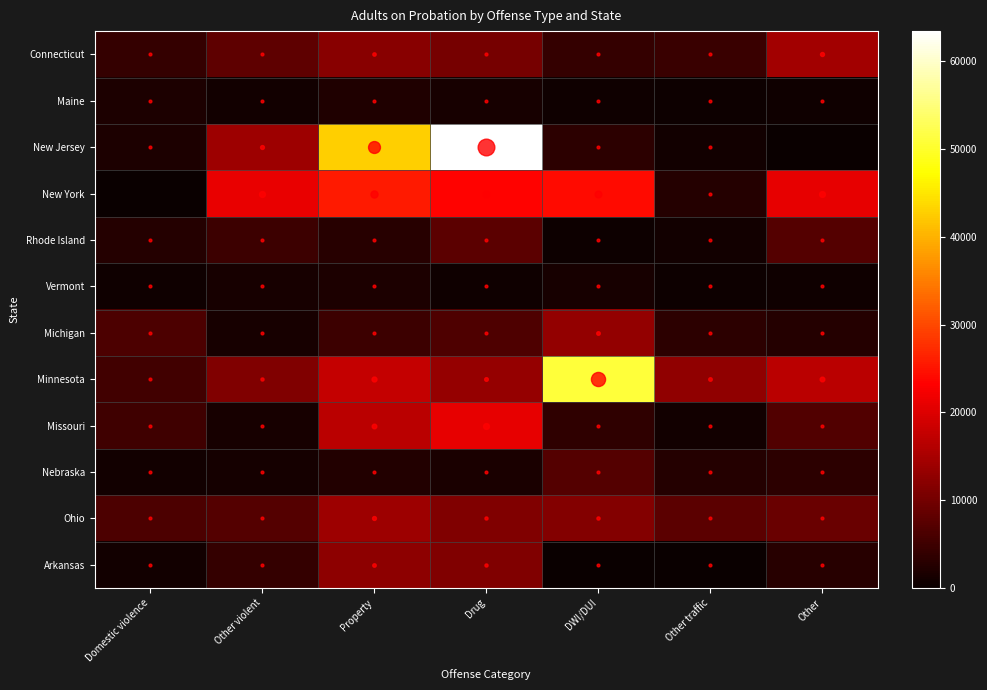

Reading left to right, extract all data points from this chart.

Connecticut: Domestic violence=4024	Other violent=8049	Property=12073	Drug=10224	DWI/DUI=4025	Other traffic=4599	Other=14373
Maine: Domestic violence=1789	Other violent=967	Property=2008	Drug=1317	DWI/DUI=665	Other traffic=425	Other=657
New Jersey: Domestic violence=1955	Other violent=13945	Property=42837	Drug=63438	DWI/DUI=3230	Other traffic=985	Other=0
New York: Domestic violence=0	Other violent=21170	Property=25613	Drug=23366	DWI/DUI=24266	Other traffic=2502	Other=20914
Rhode Island: Domestic violence=2630	Other violent=4770	Property=2750	Drug=7703	DWI/DUI=257	Other traffic=937	Other=7090
Vermont: Domestic violence=561	Other violent=1437	Property=1876	Drug=606	DWI/DUI=1334	Other traffic=472	Other=678
Michigan: Domestic violence=6312	Other violent=1410	Property=4805	Drug=6638	DWI/DUI=12891	Other traffic=3230	Other=2583
Minnesota: Domestic violence=5342	Other violent=11176	Property=17624	Drug=13249	DWI/DUI=50844	Other traffic=12808	Other=16754
Missouri: Domestic violence=5120	Other violent=1476	Property=16621	Drug=20970	DWI/DUI=3669	Other traffic=926	Other=6823
Nebraska: Domestic violence=884	Other violent=1156	Property=2475	Drug=1530	DWI/DUI=7120	Other traffic=2519	Other=3226
Ohio: Domestic violence=6407	Other violent=7090	Property=14001	Drug=11199	DWI/DUI=11481	Other traffic=7730	Other=9064
Arkansas: Domestic violence=824	Other violent=4150	Property=12544	Drug=11245	DWI/DUI=35	Other traffic=91	Other=2787